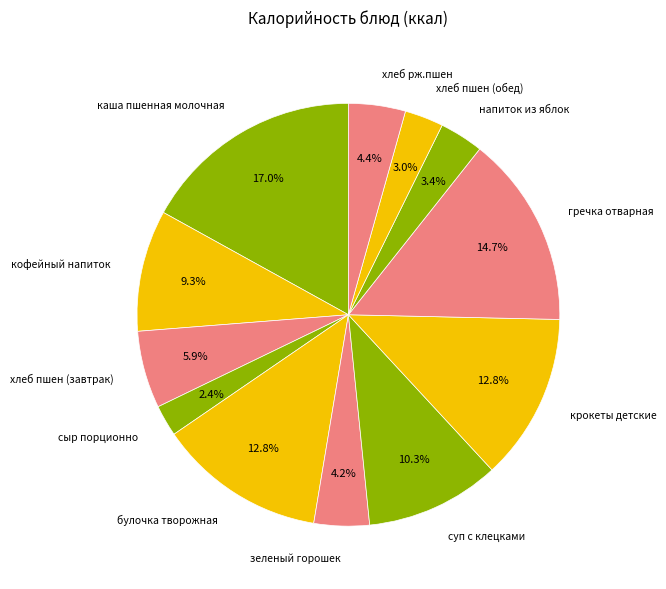

How many segments does this pie chart have?

12